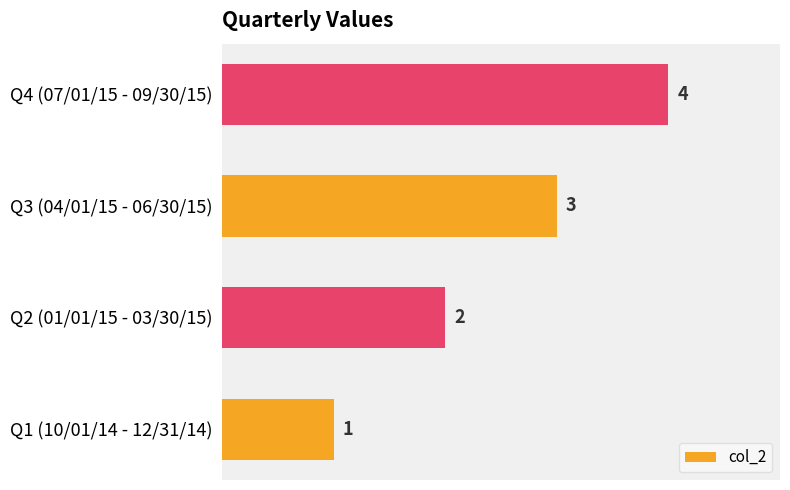

What is the sum of all values?

10